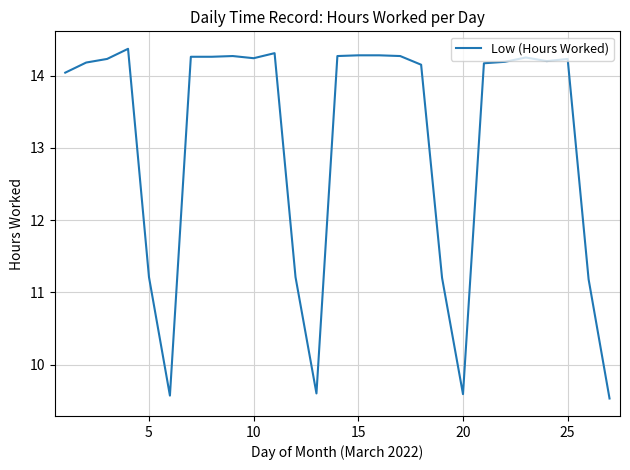

What is the maximum value shown in the chart?

14.4